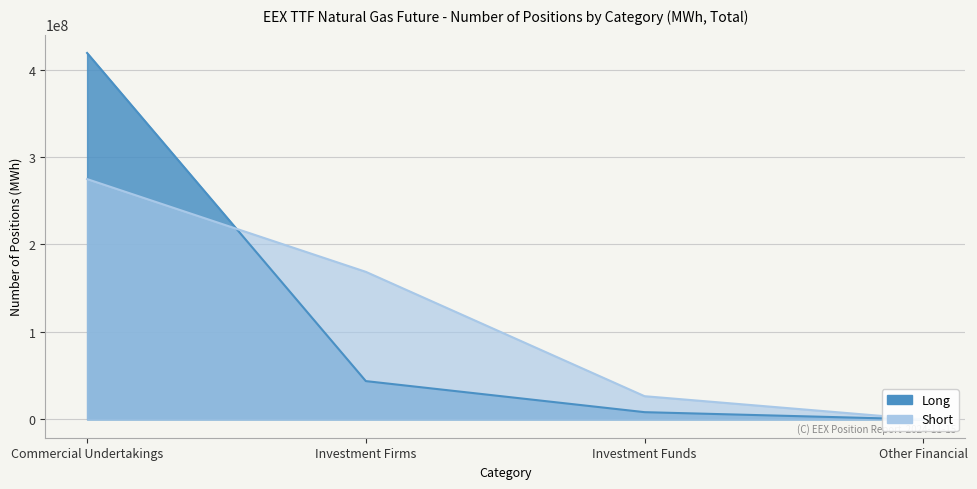

What is the difference between the second highest and minimum values?

43792848